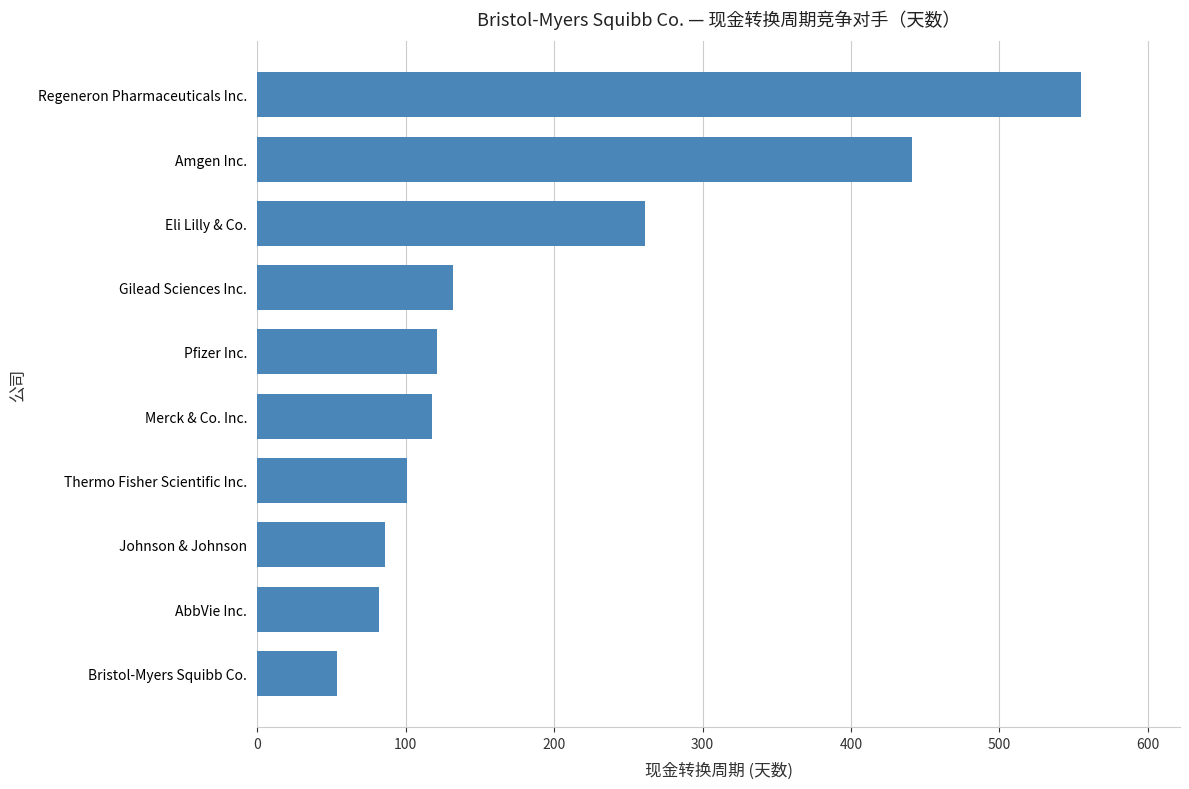

True or false: the data shows 204 at Pfizer Inc..

False